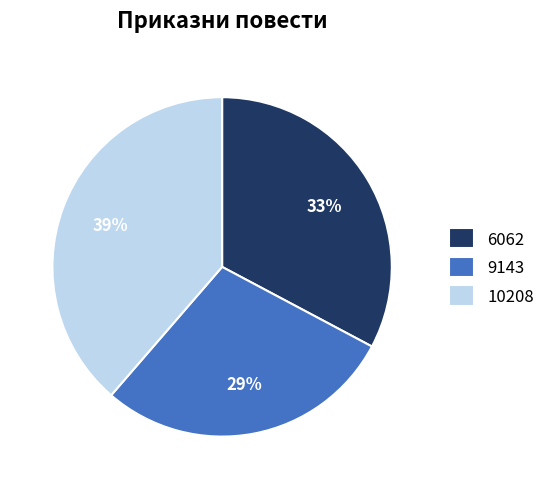

How many segments does this pie chart have?

3